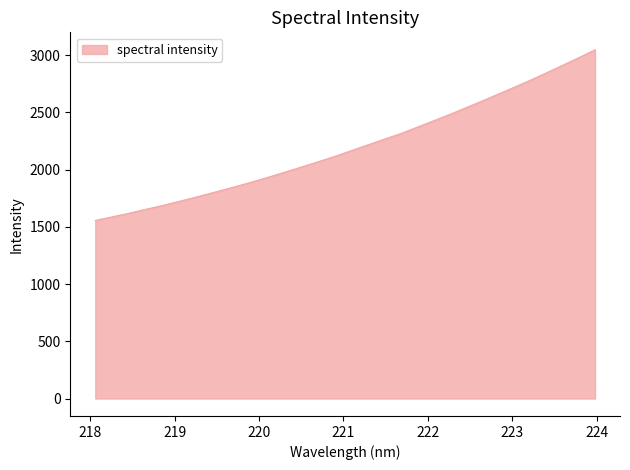

What is the difference between the maximum and minimum values?

1490.7